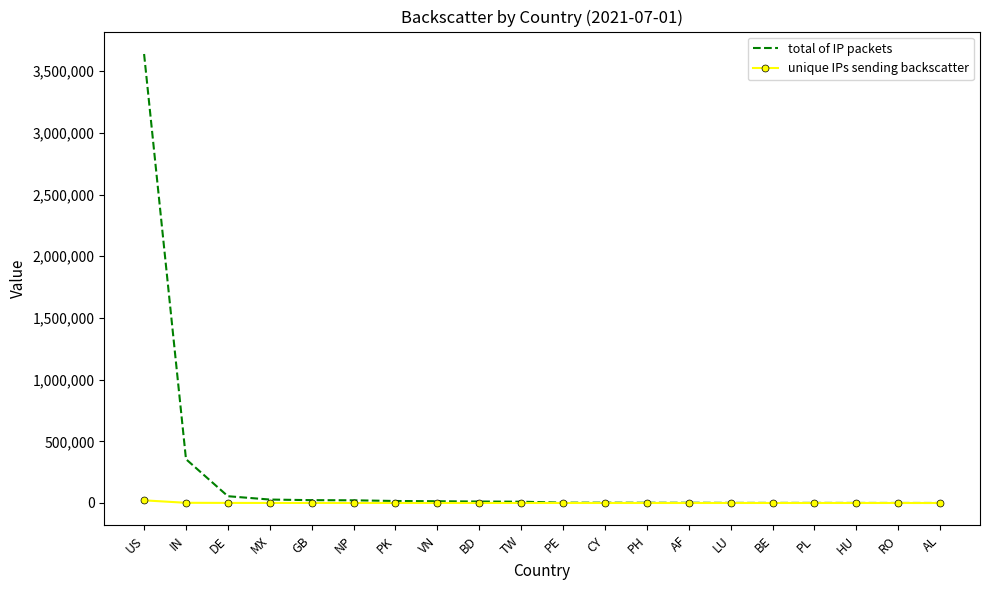

At which category is the sum across all series the highest?

US